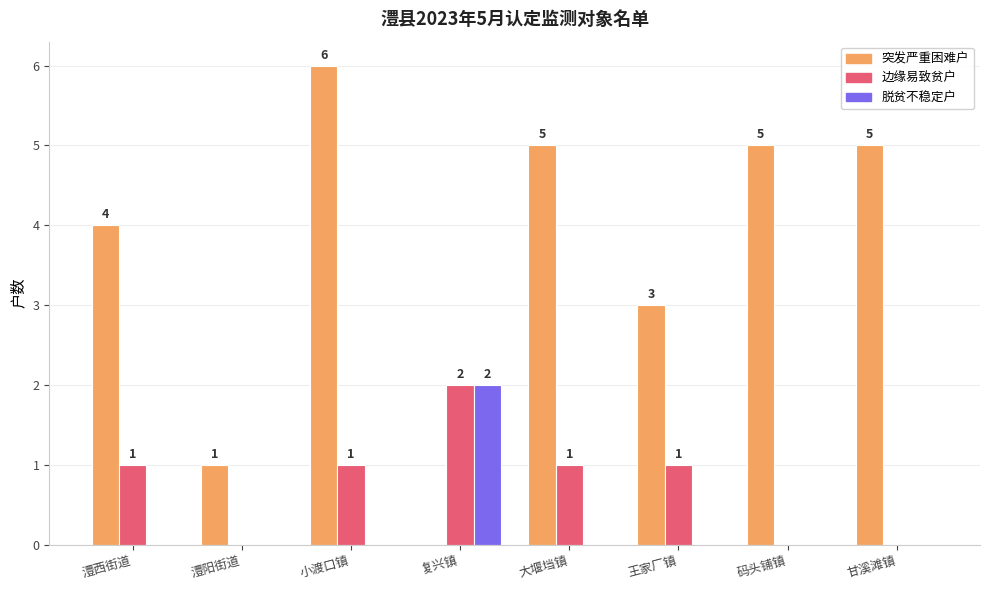

Are the bars grouped side by side (vs. stacked)?

Yes